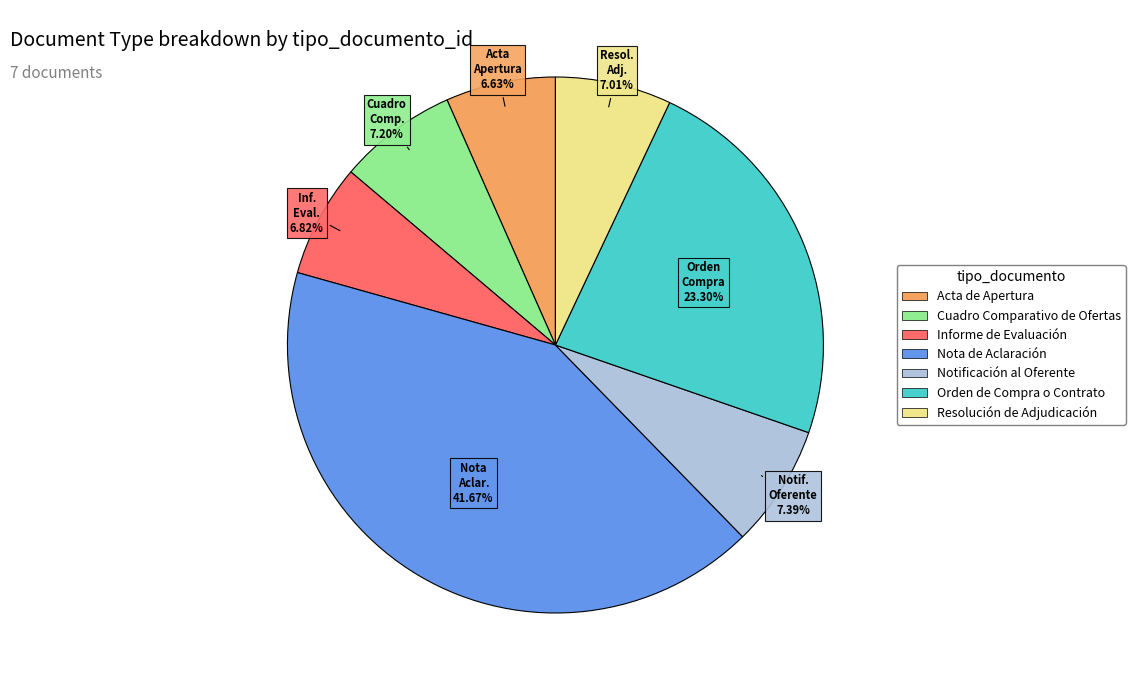

What is the ratio of the value at Orden de Compra o Contrato to the value at Resolución de Adjudicación?

3.3